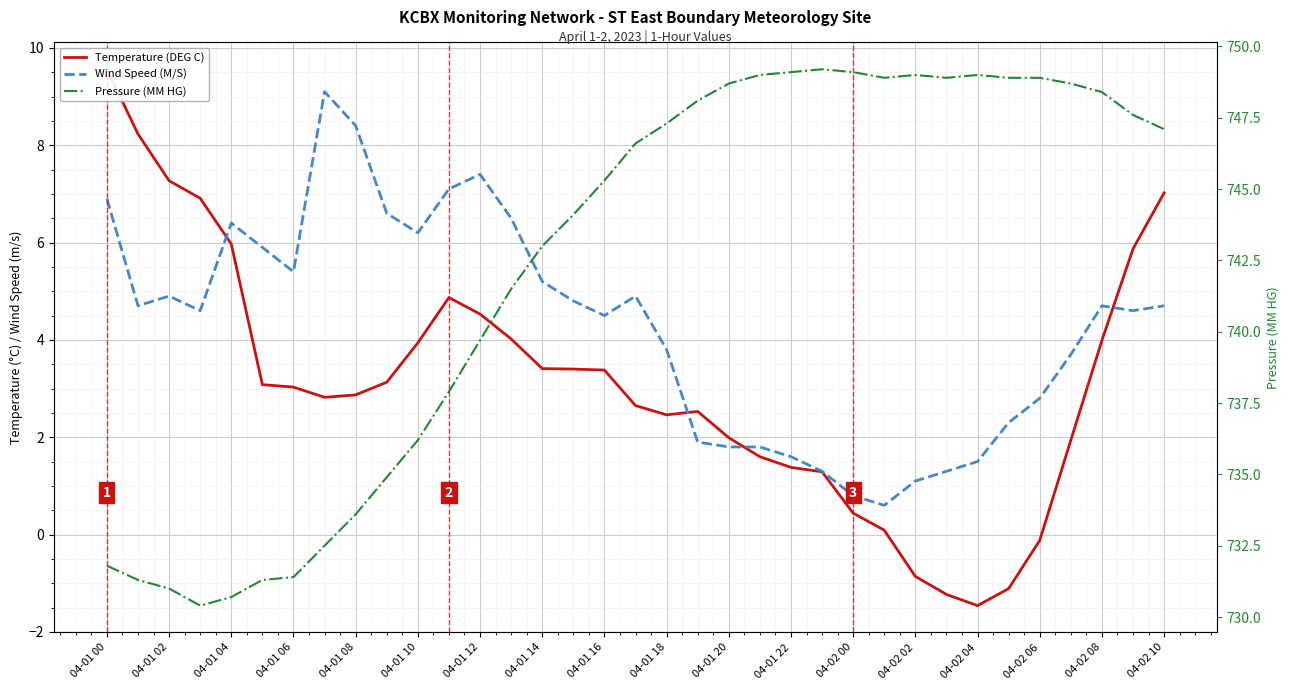

At which label does Wind Speed (M/S) first exceed 4?

04-01 00